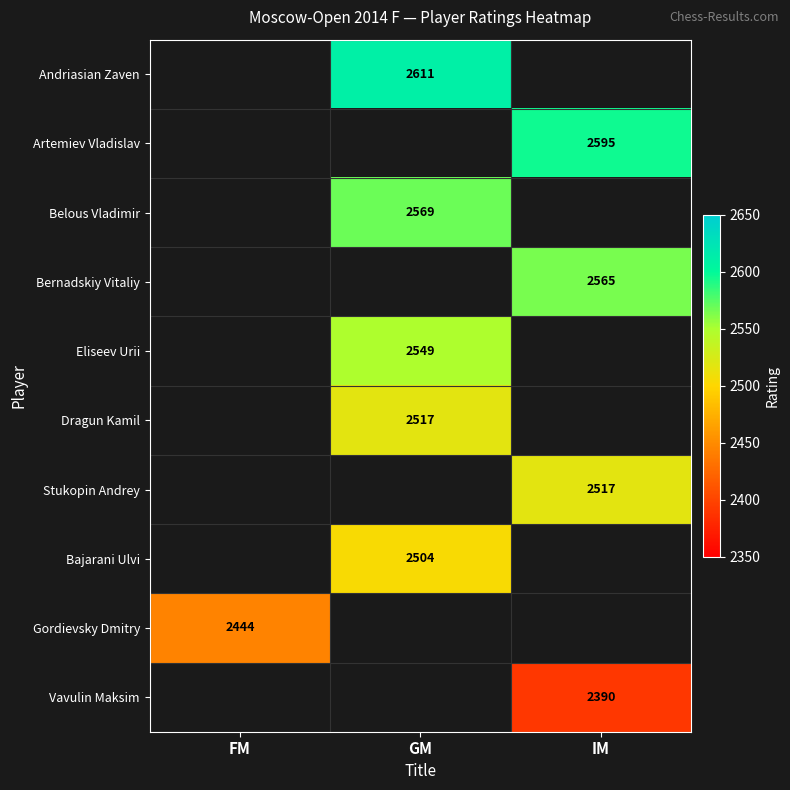

What is the smallest value displayed?

2390.0